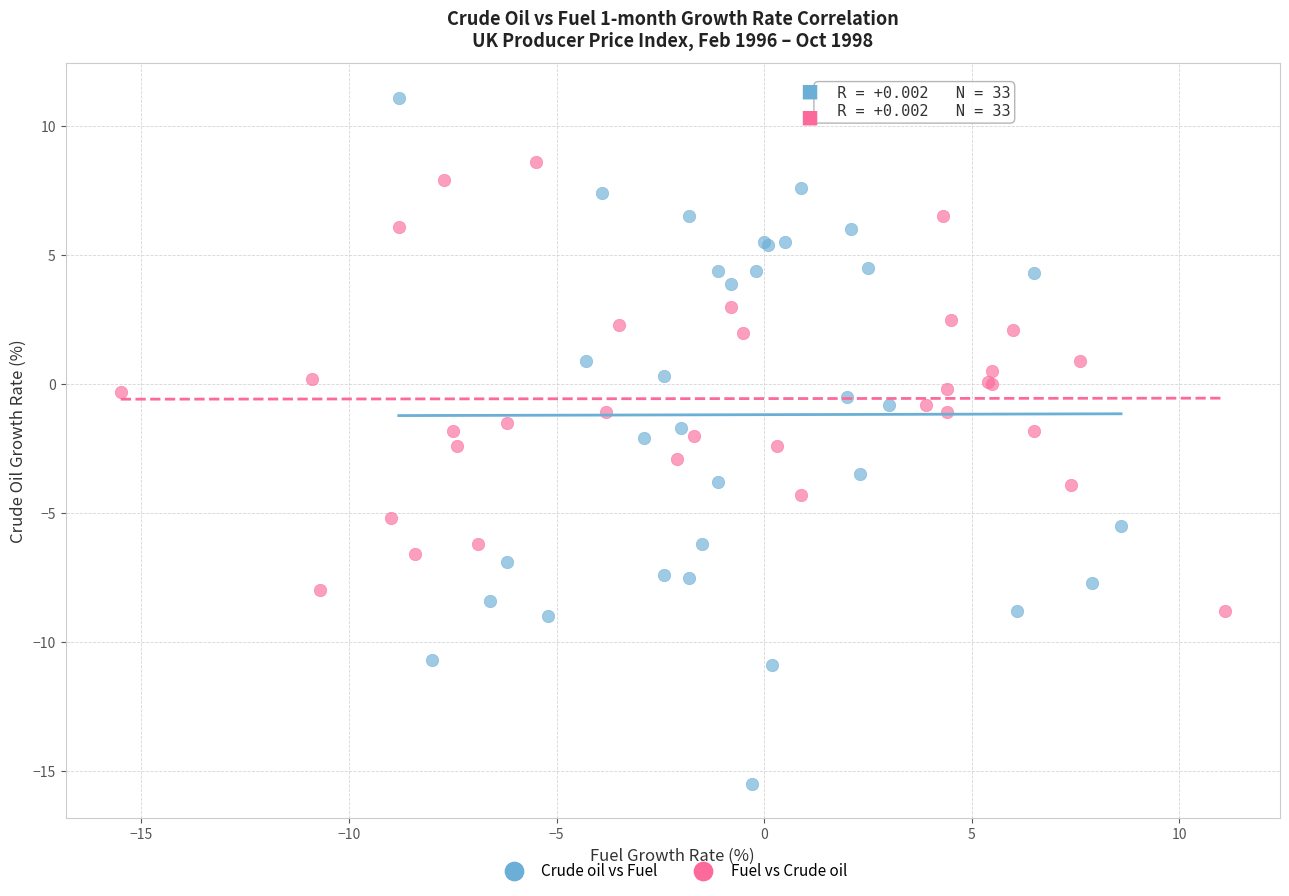

Which series has the largest Y range (max minus min)?

Crude oil vs Fuel